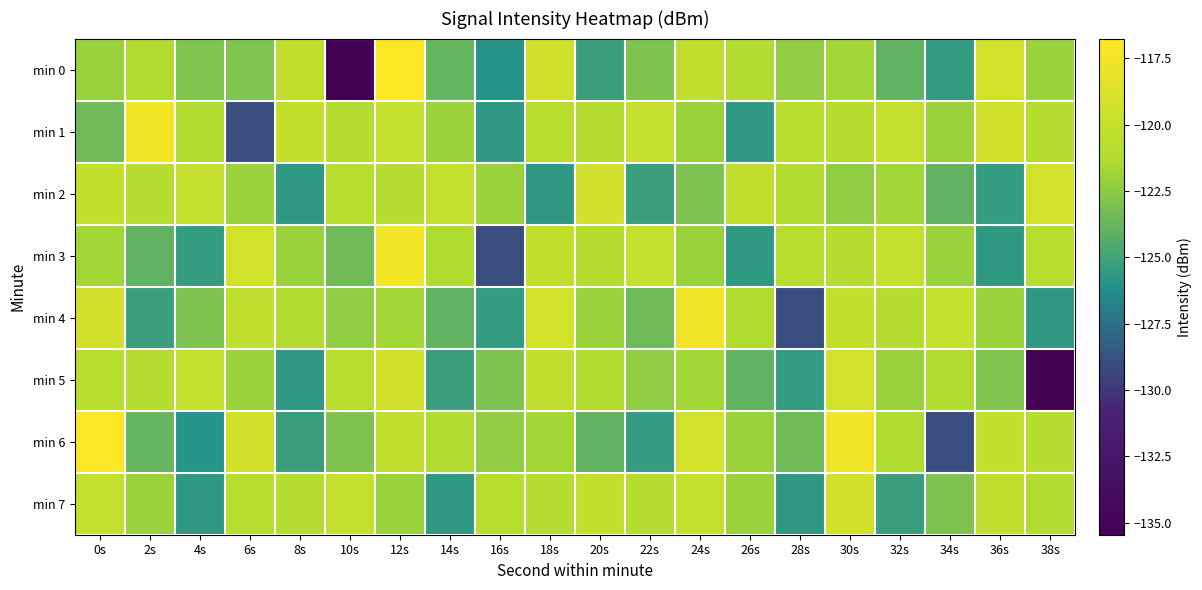

Reading right to left, what are all the values shown in this chart?

min 0: 38s=-122.1	36s=-119.3	34s=-125.5	32s=-124.0	30s=-121.8	28s=-122.3	26s=-121.1	24s=-120.3	22s=-123.0	20s=-125.2	18s=-119.4	16s=-125.9	14s=-123.8	12s=-116.8	10s=-135.5	8s=-120.3	6s=-122.9	4s=-122.9	2s=-121.2	0s=-122.1
min 1: 38s=-121.0	36s=-119.4	34s=-122.1	32s=-120.1	30s=-121.0	28s=-120.8	26s=-125.7	24s=-122.1	22s=-120.1	20s=-121.0	18s=-120.8	16s=-125.7	14s=-122.1	12s=-120.1	10s=-121.0	8s=-120.2	6s=-129.0	4s=-121.2	2s=-117.4	0s=-123.5
min 2: 38s=-119.3	36s=-125.5	34s=-124.0	32s=-121.8	30s=-122.3	28s=-121.1	26s=-120.3	24s=-123.0	22s=-125.2	20s=-119.4	18s=-125.7	16s=-122.1	14s=-120.1	12s=-121.0	10s=-120.8	8s=-125.7	6s=-122.1	4s=-120.1	2s=-121.0	0s=-120.2
min 3: 38s=-120.8	36s=-125.7	34s=-122.1	32s=-120.1	30s=-121.0	28s=-120.8	26s=-125.7	24s=-122.1	22s=-120.1	20s=-121.0	18s=-120.2	16s=-129.0	14s=-121.2	12s=-117.4	10s=-123.5	8s=-122.1	6s=-119.3	4s=-125.5	2s=-124.0	0s=-121.8
min 4: 38s=-125.7	36s=-122.1	34s=-120.1	32s=-121.0	30s=-120.2	28s=-129.0	26s=-121.2	24s=-117.4	22s=-123.5	20s=-122.1	18s=-119.3	16s=-125.5	14s=-124.0	12s=-121.8	10s=-122.3	8s=-121.1	6s=-120.3	4s=-123.0	2s=-125.2	0s=-119.4
min 5: 38s=-135.5	36s=-122.9	34s=-121.2	32s=-122.1	30s=-119.3	28s=-125.5	26s=-124.0	24s=-121.8	22s=-122.3	20s=-121.1	18s=-120.3	16s=-123.0	14s=-125.2	12s=-119.4	10s=-120.8	8s=-125.7	6s=-122.1	4s=-120.1	2s=-121.0	0s=-120.8
min 6: 38s=-121.0	36s=-120.2	34s=-129.0	32s=-121.2	30s=-117.4	28s=-123.5	26s=-122.1	24s=-119.3	22s=-125.5	20s=-124.0	18s=-121.8	16s=-122.3	14s=-121.1	12s=-120.3	10s=-123.0	8s=-125.2	6s=-119.4	4s=-125.9	2s=-123.8	0s=-116.8
min 7: 38s=-121.1	36s=-120.3	34s=-123.0	32s=-125.2	30s=-119.4	28s=-125.7	26s=-122.1	24s=-120.1	22s=-121.0	20s=-120.2	18s=-121.0	16s=-120.8	14s=-125.7	12s=-122.1	10s=-120.1	8s=-121.0	6s=-120.8	4s=-125.7	2s=-122.1	0s=-120.1